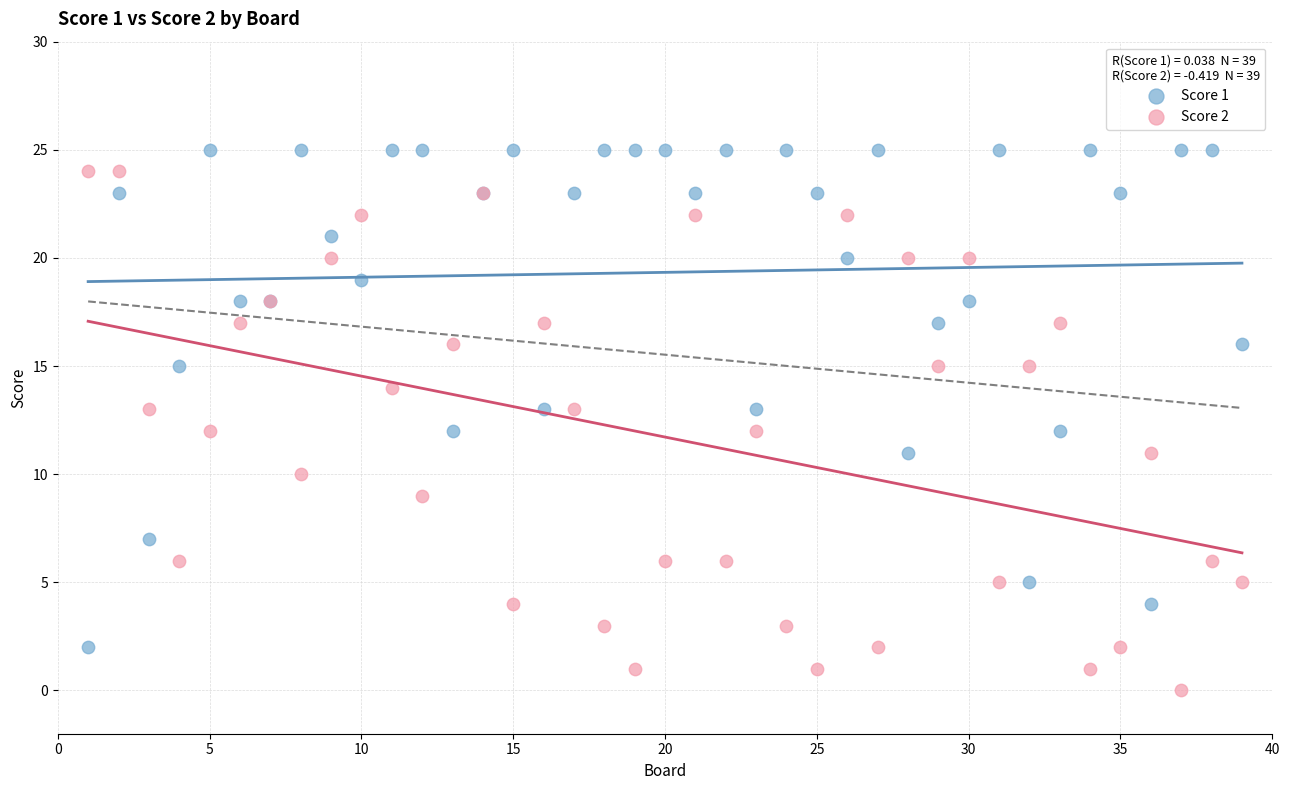

Which series contains the lowest Y value?

Score 2